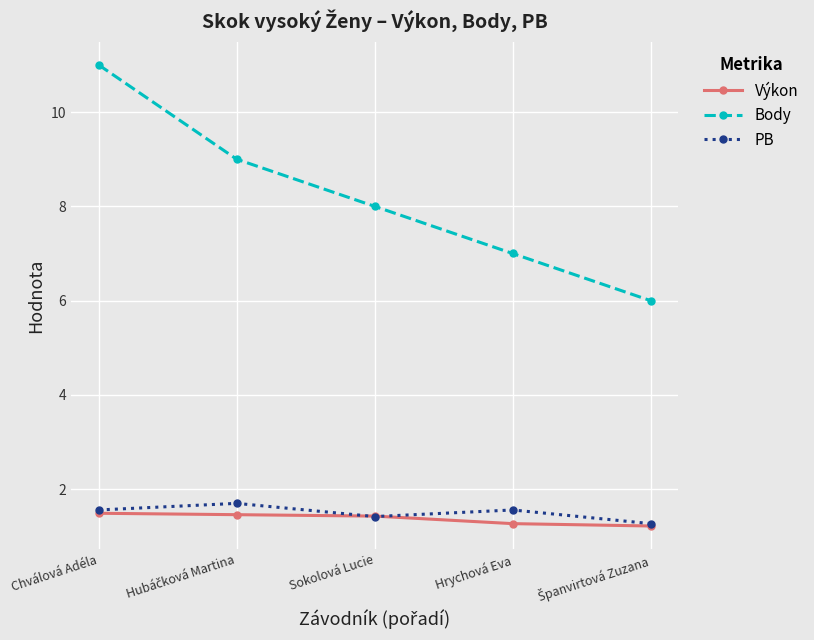

Rank the series at Hrychová Eva from lowest to highest value.

Výkon, PB, Body